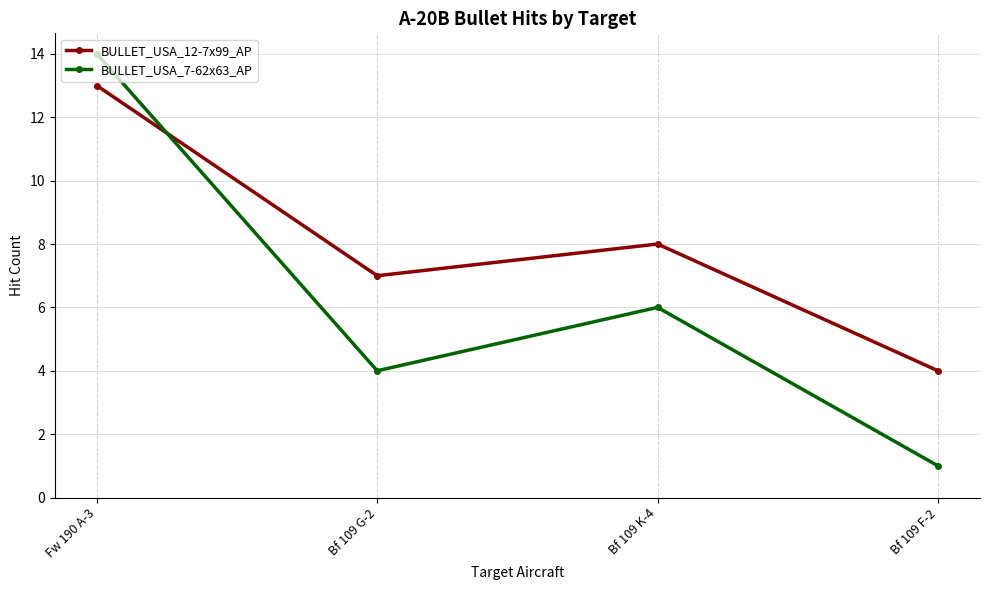

What is the maximum value shown in the chart?

14